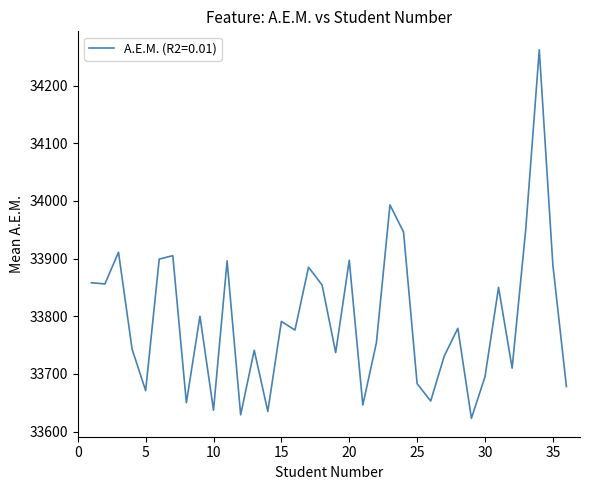

What is the smallest value displayed?

33623